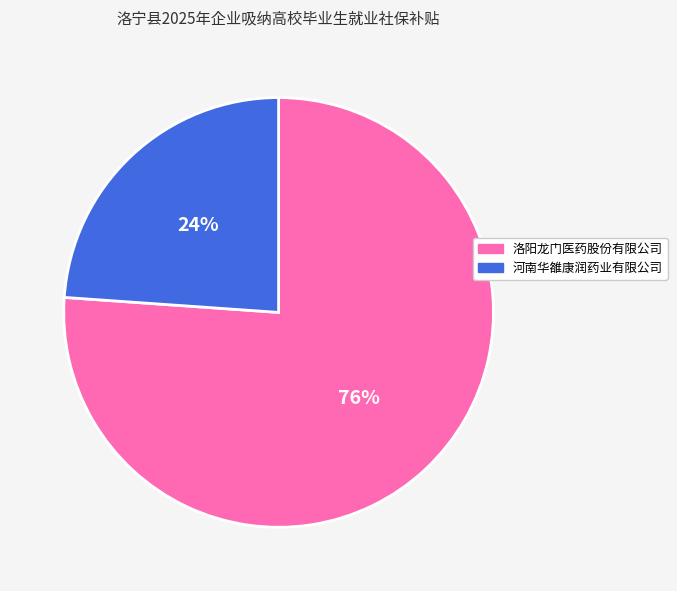

To the nearest percent, what percentage of the pie is 洛阳龙门医药股份有限公司?

76%